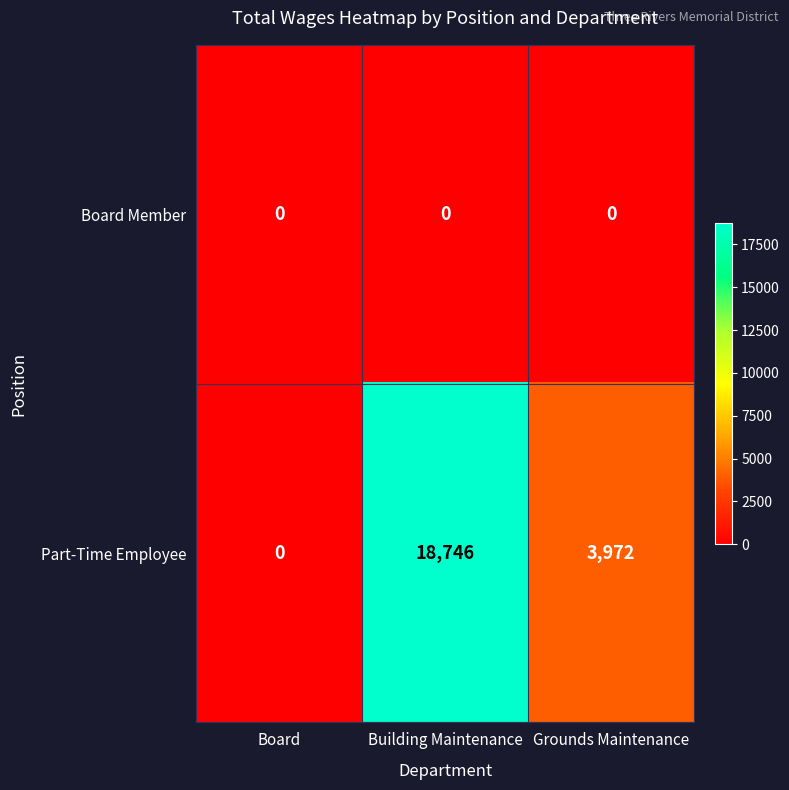

Reading right to left, what are all the values shown in this chart?

Board Member: Grounds Maintenance=0	Building Maintenance=0	Board=0
Part-Time Employee: Grounds Maintenance=3972	Building Maintenance=18746	Board=0